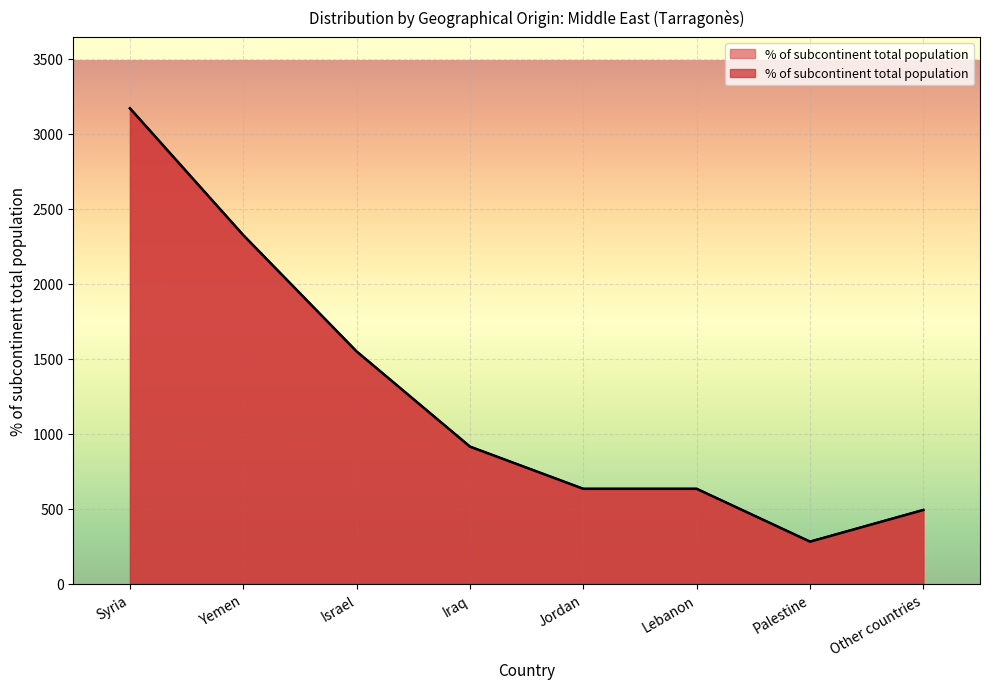

The value at Palestine is 492. True or false?

False